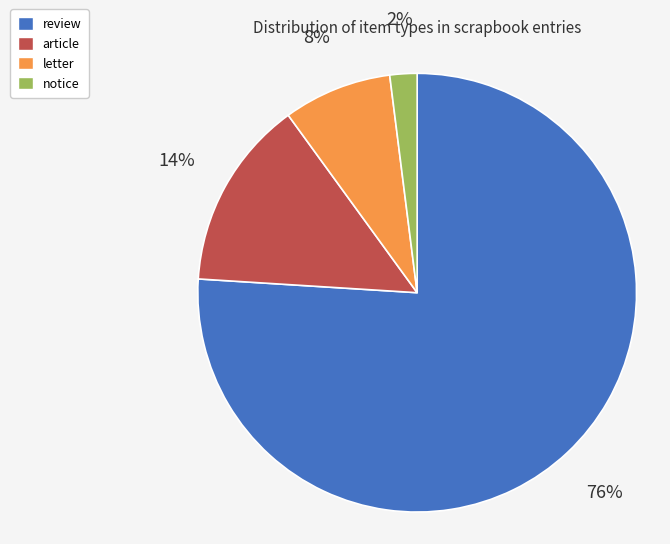

To the nearest percent, what is the difference between the largest and smallest slice percentages?

74%